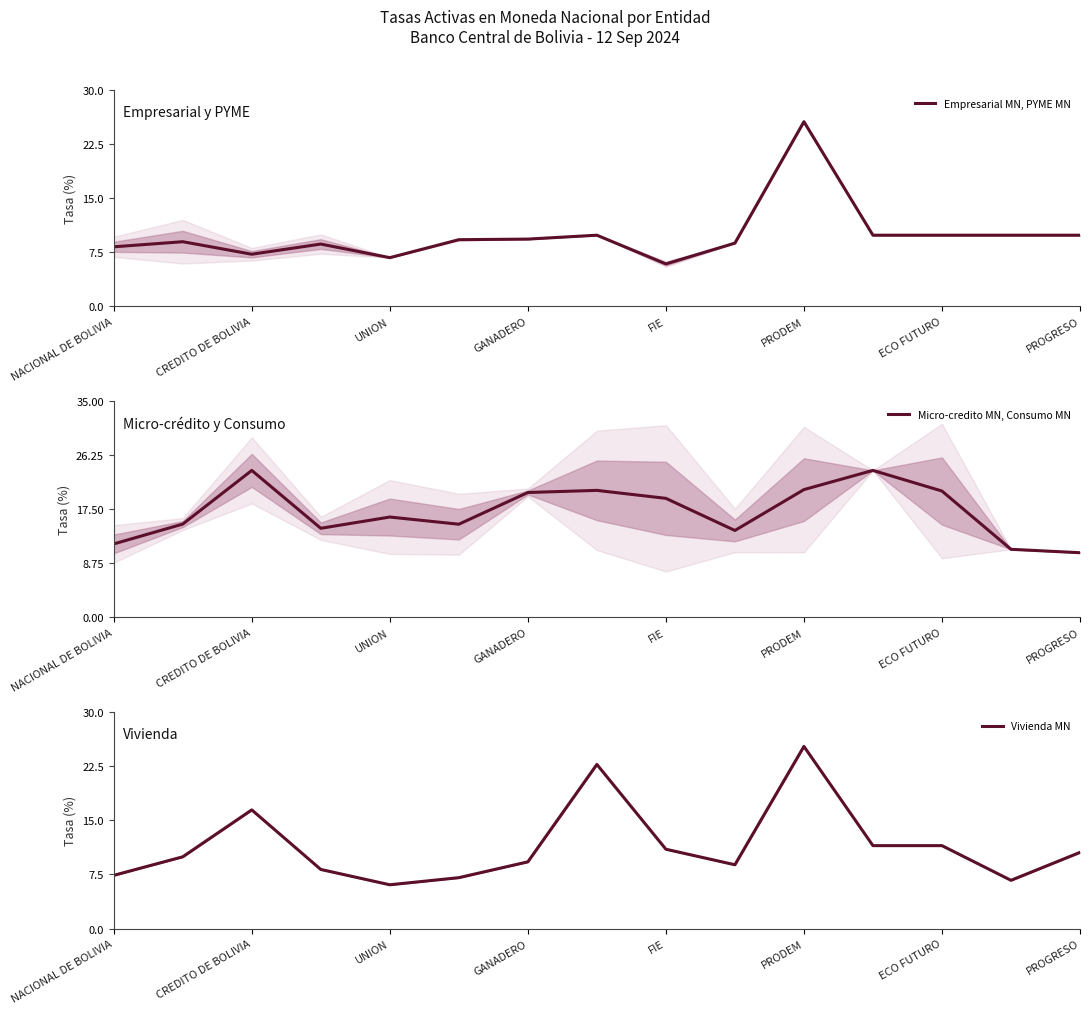

True or false: Micro-credito MN, Consumo MN has a value of 10.5 at PROGRESO.

True